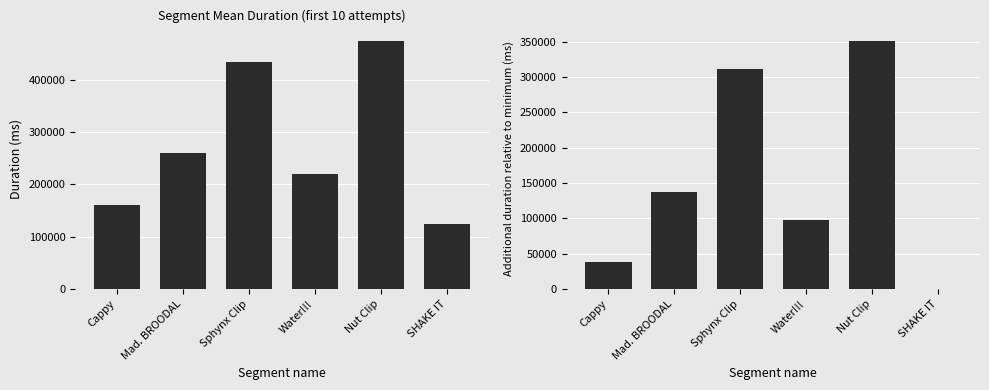

How many data points in Mean Duration are less than 260269?

3